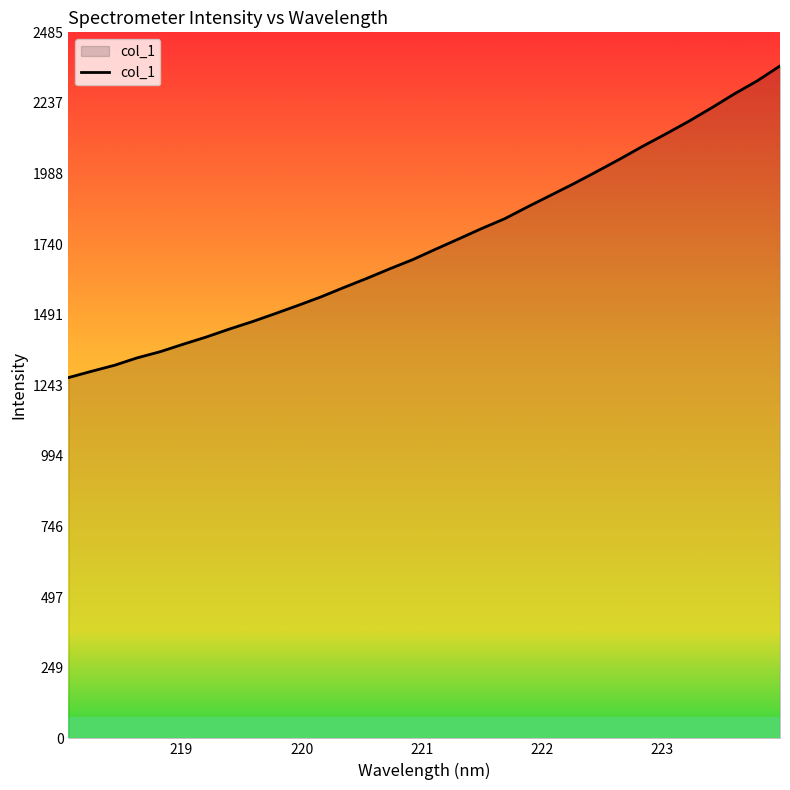

How many distinct data groups are displayed?

1